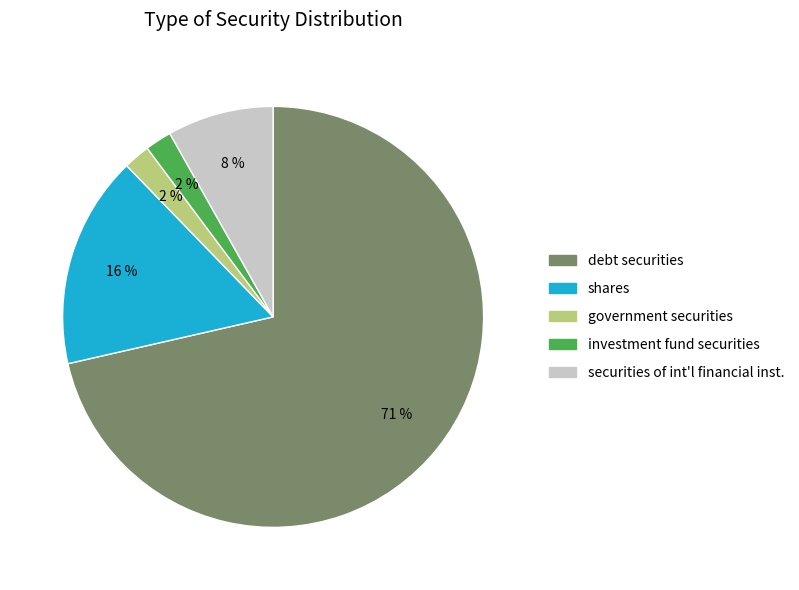

Is there a majority slice in this chart?

Yes